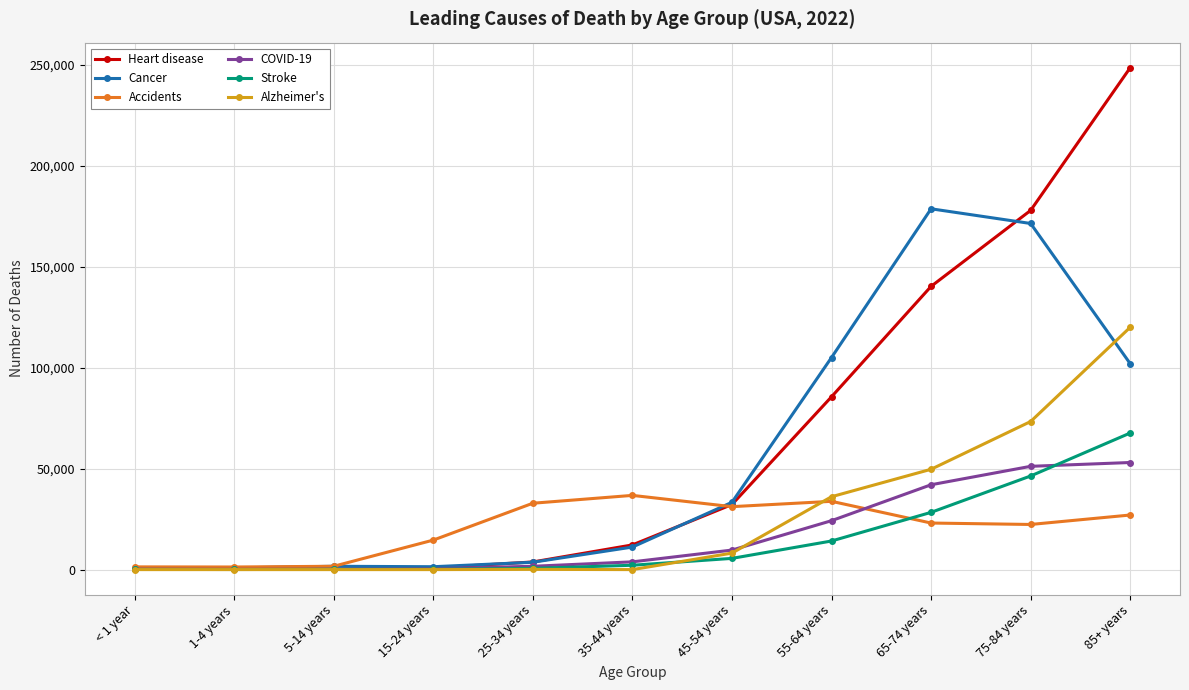

The value of Alzheimer's at 55-64 years is 54556. True or false?

False